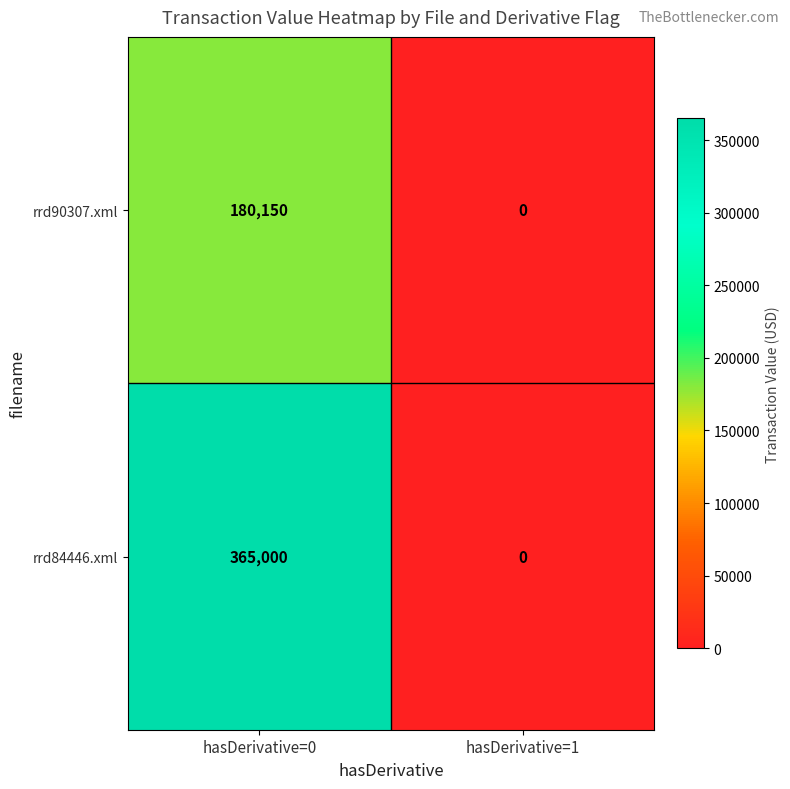

The value of rrd84446.xml at hasDerivative=1 is 0. True or false?

True